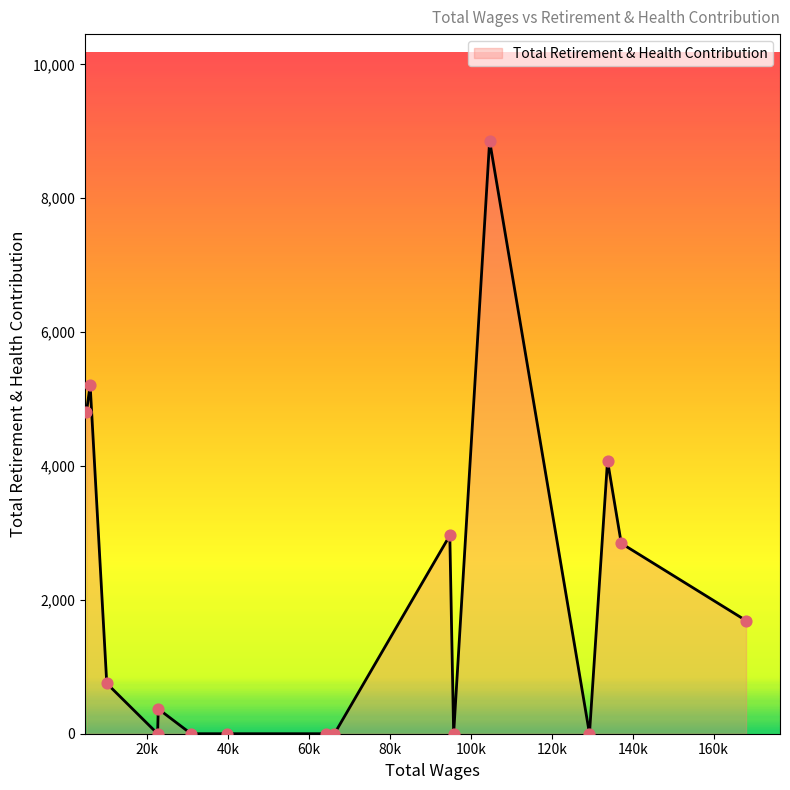

What is the maximum value shown in the chart?

8857